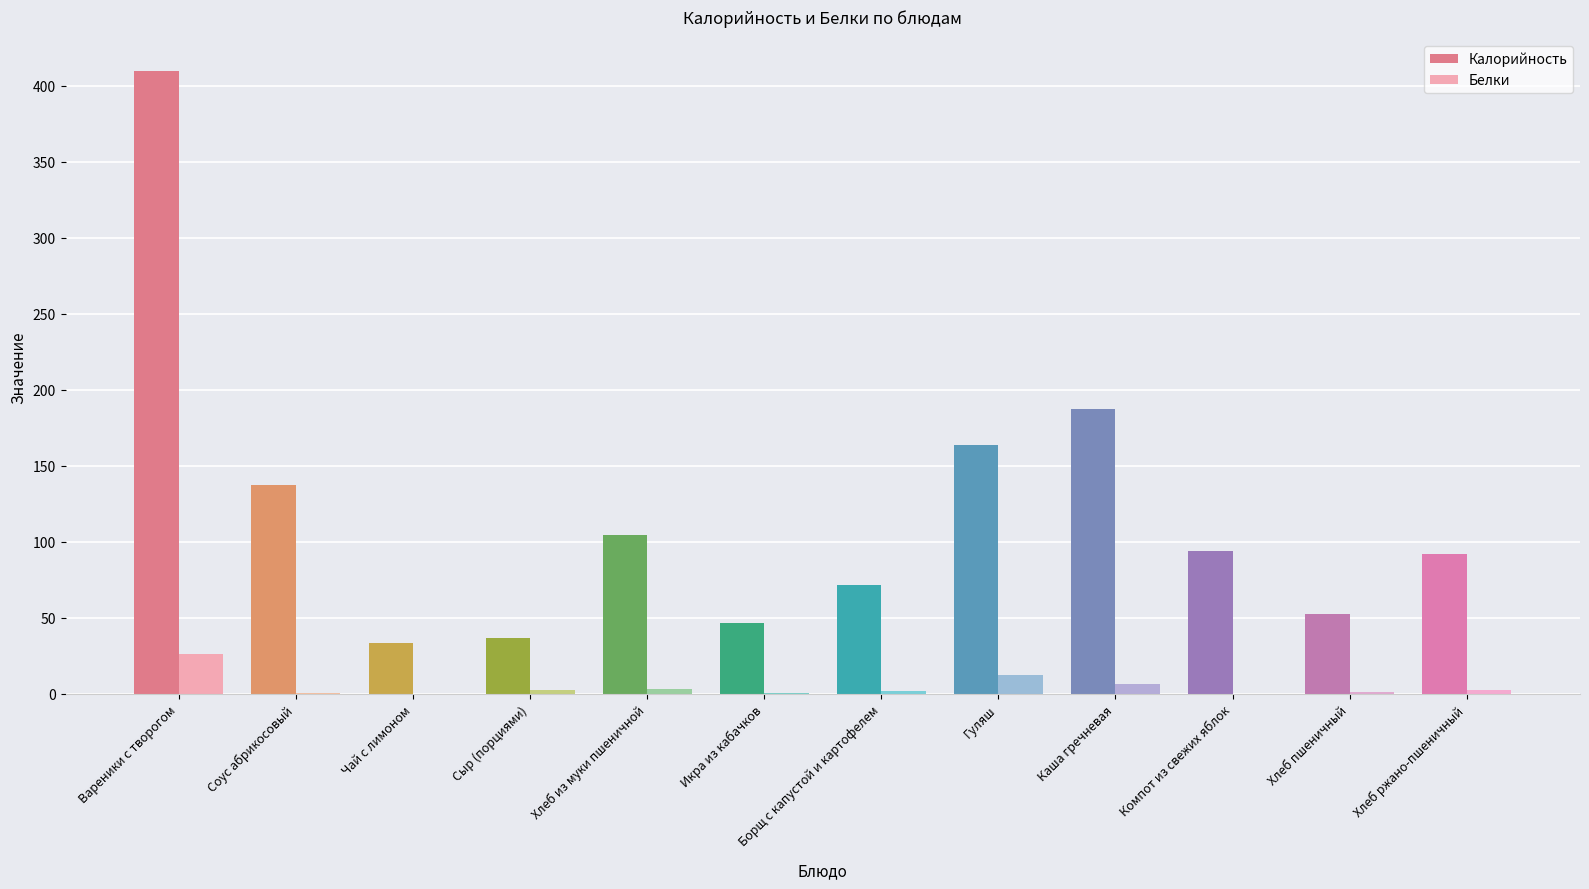

True or false: Калорийность has a value of 188.4 at Вареники с творогом.

False